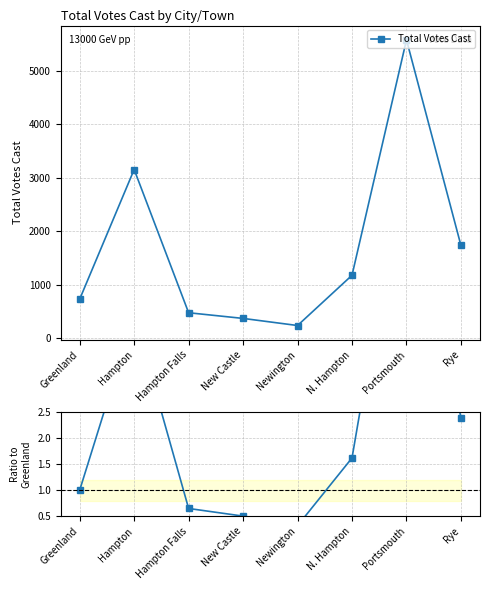

Which has a higher value, N. Hampton or Newington?

N. Hampton